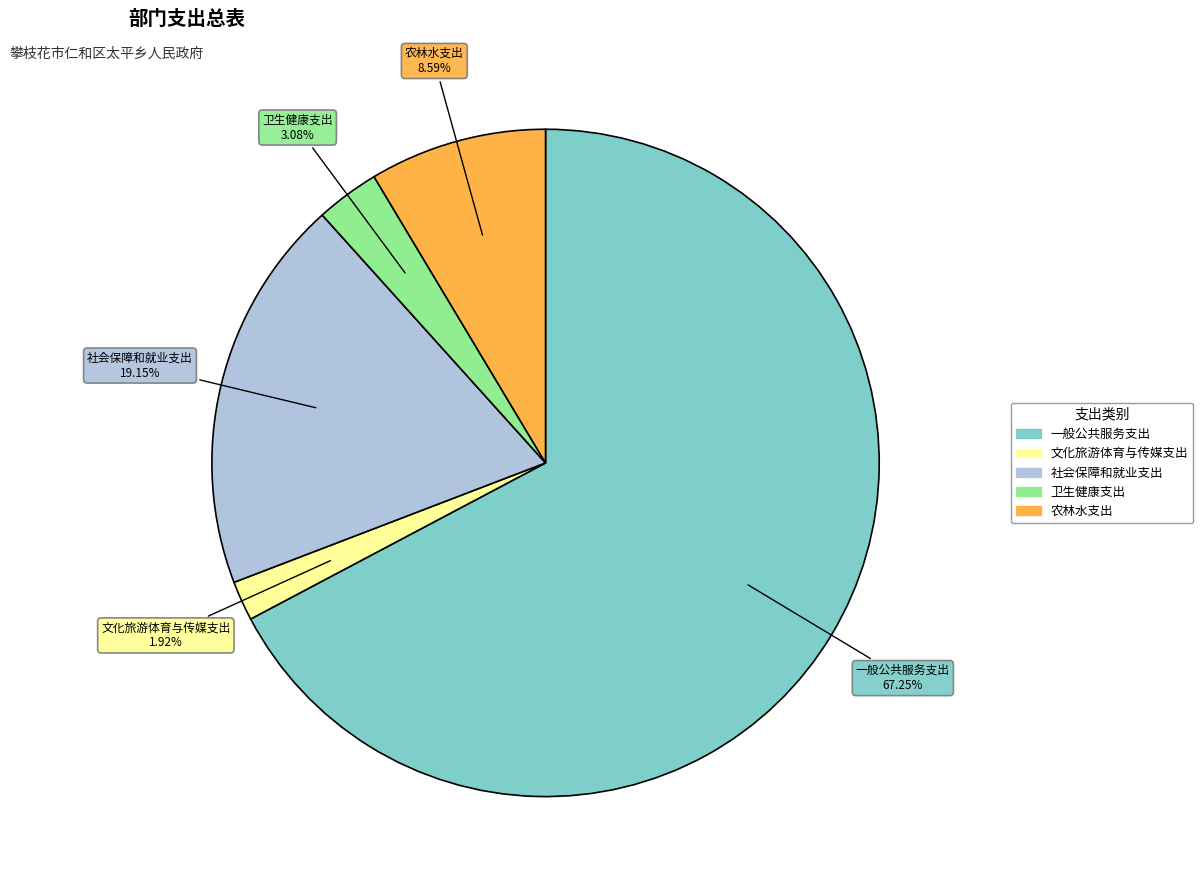

To the nearest percent, what is the difference between the largest and smallest slice percentages?

65%